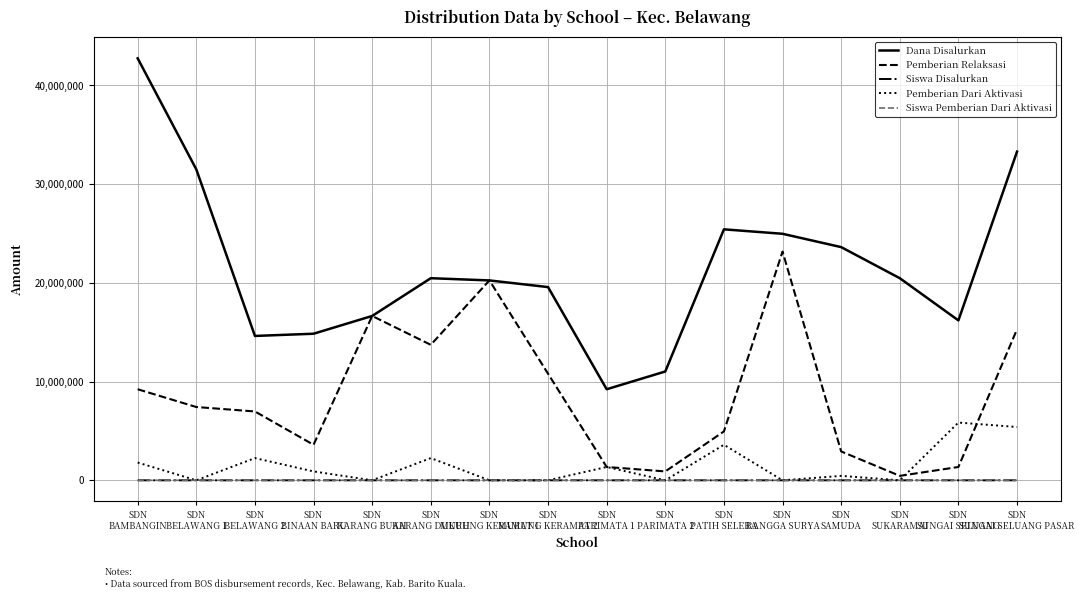

True or false: Pemberian Dari Aktivasi and Dana Disalurkan cross at least once.

False